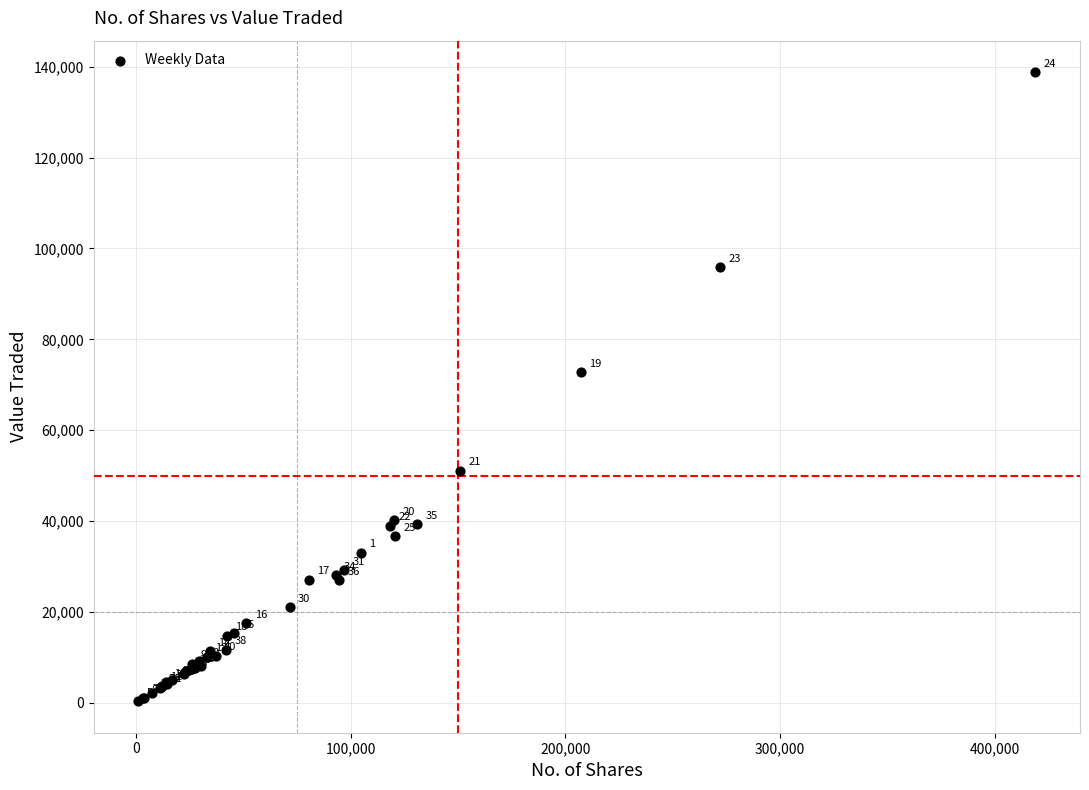

What Y value in the scatter plot is closest to 69574?

72750